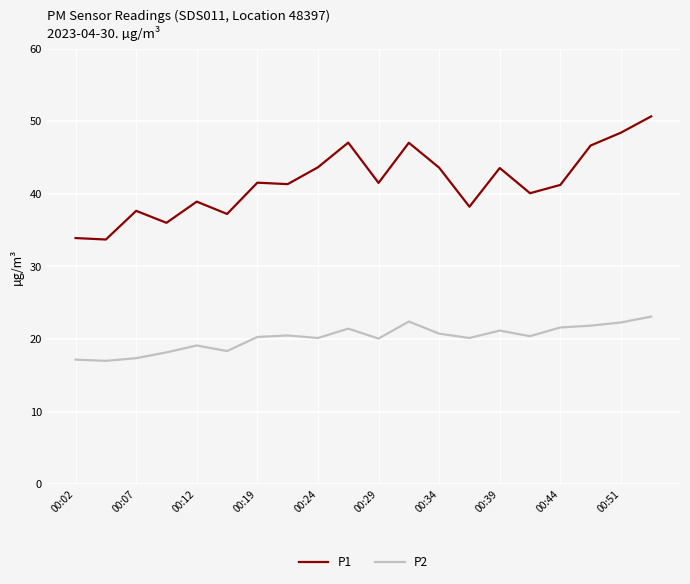

What is the greatest value displayed?

50.7